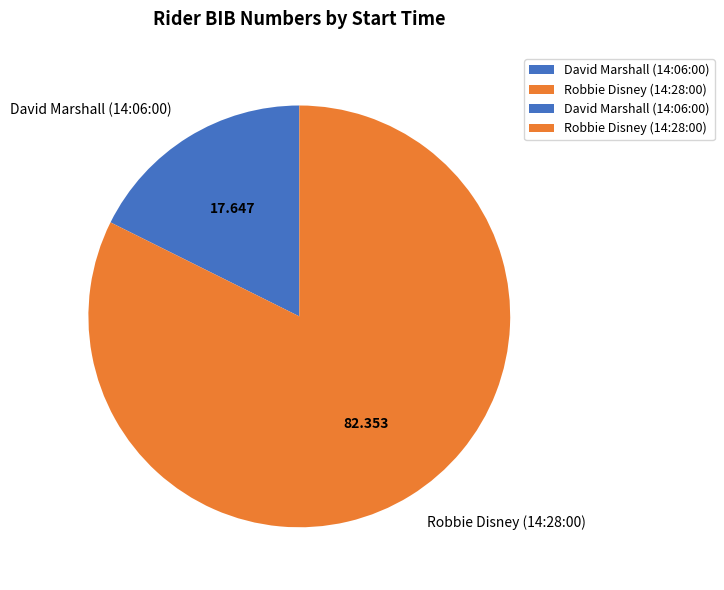

Which has a higher value, David Marshall (14:06:00) or Robbie Disney (14:28:00)?

Robbie Disney (14:28:00)